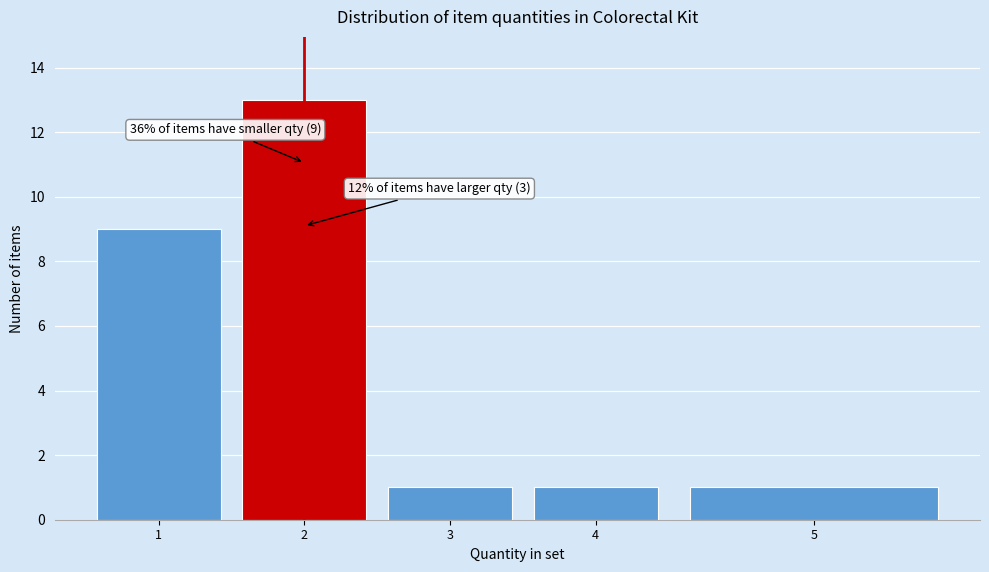

Reading left to right, what are all the values shown in this chart?

9	13	1	1	1